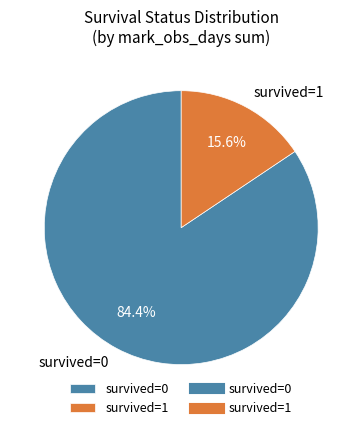

Between survived=0 and survived=1, which is larger?

survived=0